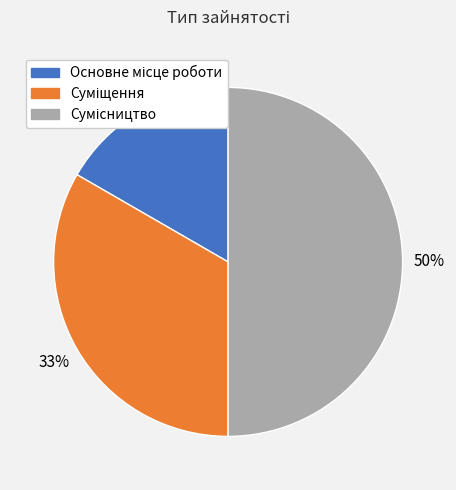

To the nearest percent, what is the difference between the largest and smallest slice percentages?

33%